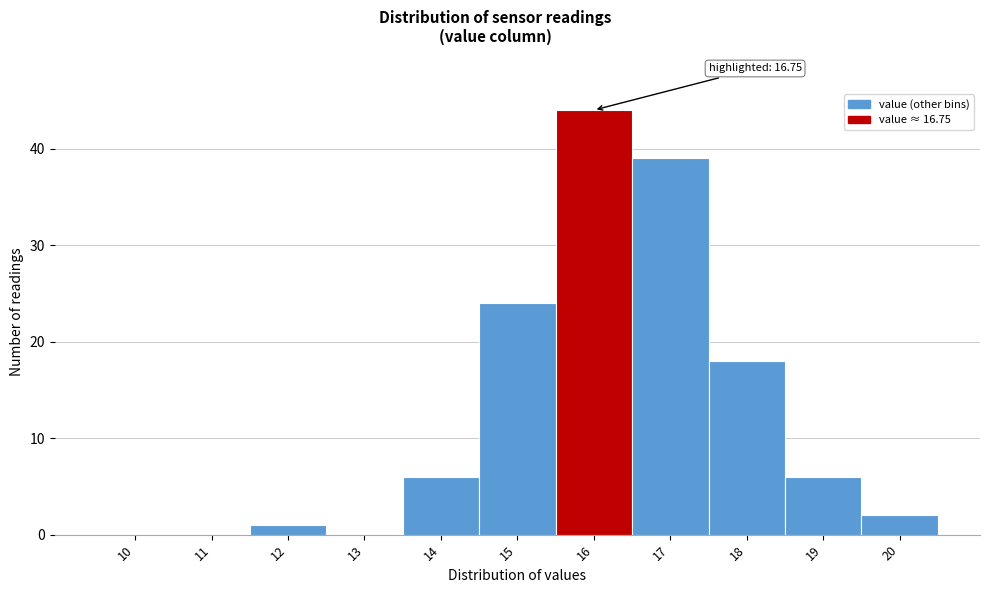

Reading left to right, list all the values displayed in this chart.

10=0	11=0	12=1	13=0	14=6	15=24	16=44	17=39	18=18	19=6	20=2